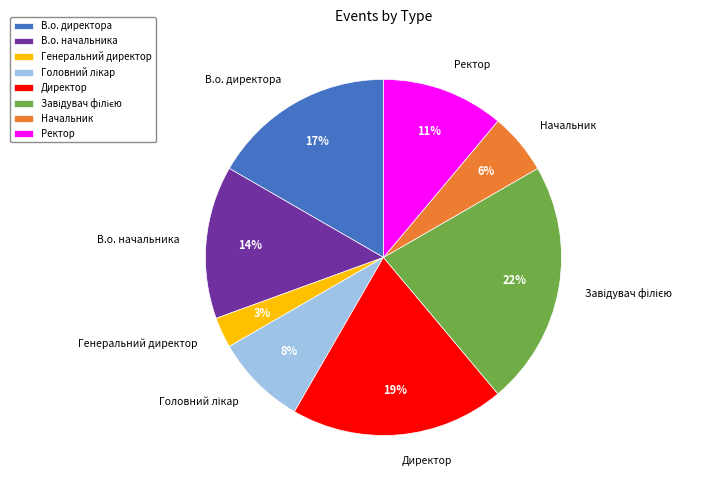

How many slices are in this pie chart?

8